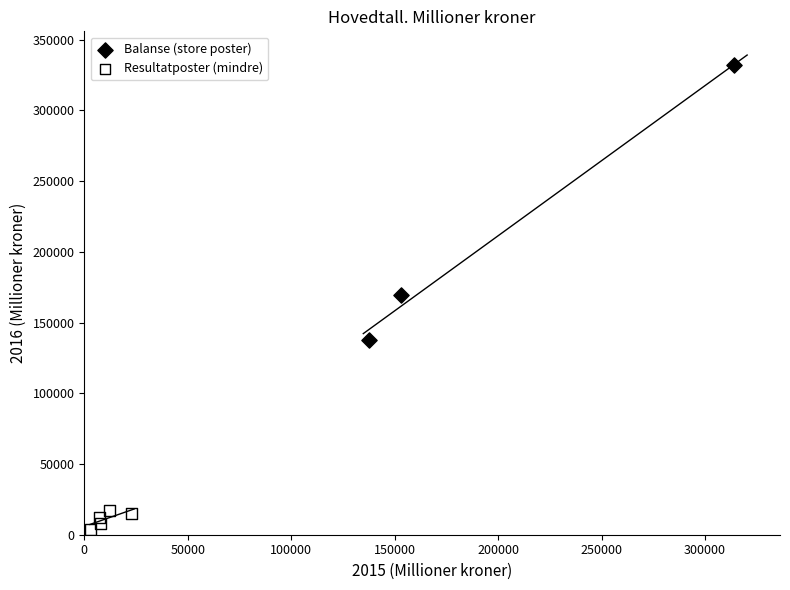

Which series has the widest spread of Y values?

Balanse (store poster)